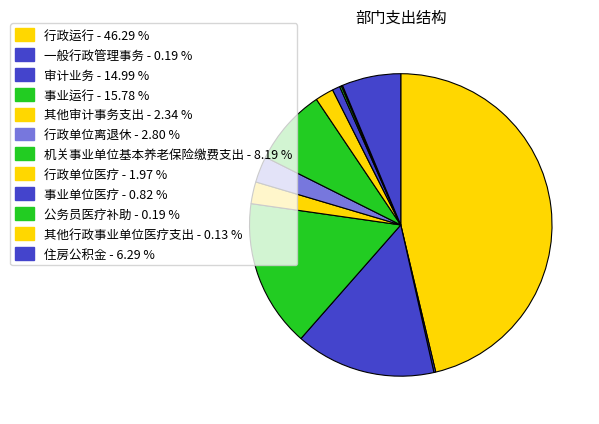

How much of the chart is everything except 其他行政事业单位医疗支出?

99.9%